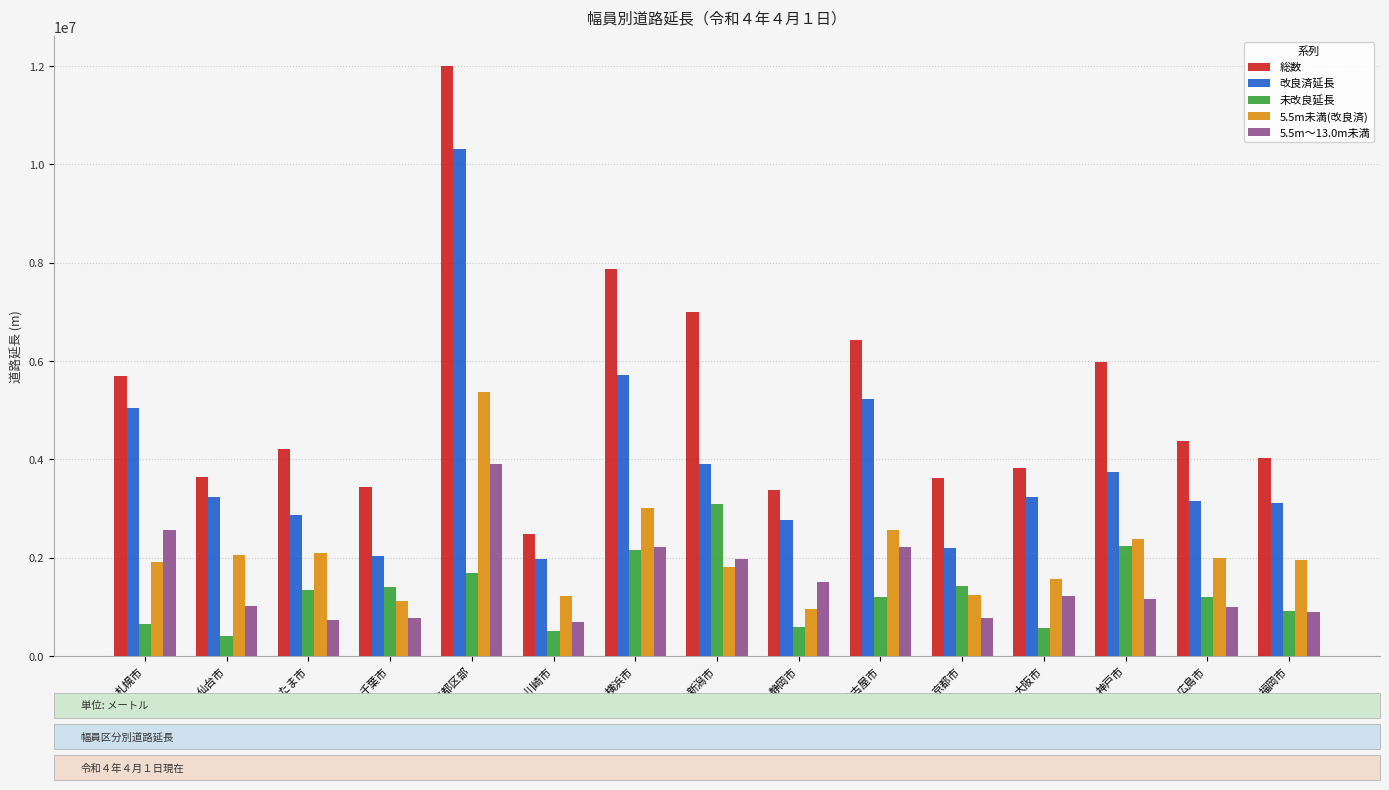

True or false: 5.5m～13.0m未満 has a value of 725995 at さいたま市.

True